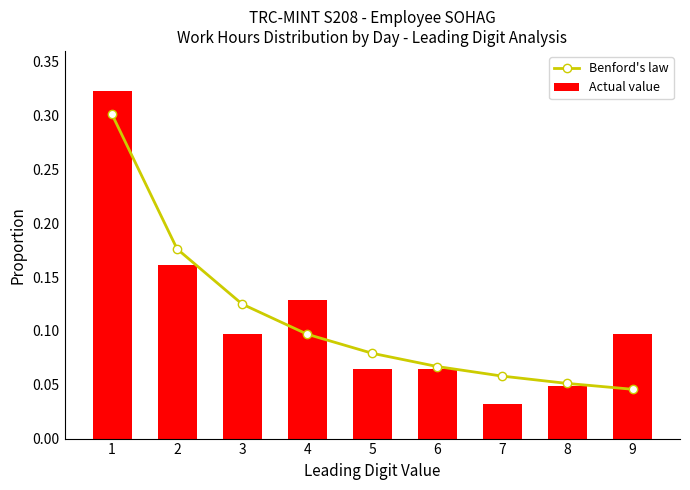

What is the difference between the Benford's law values at 2 and 3?

0.1